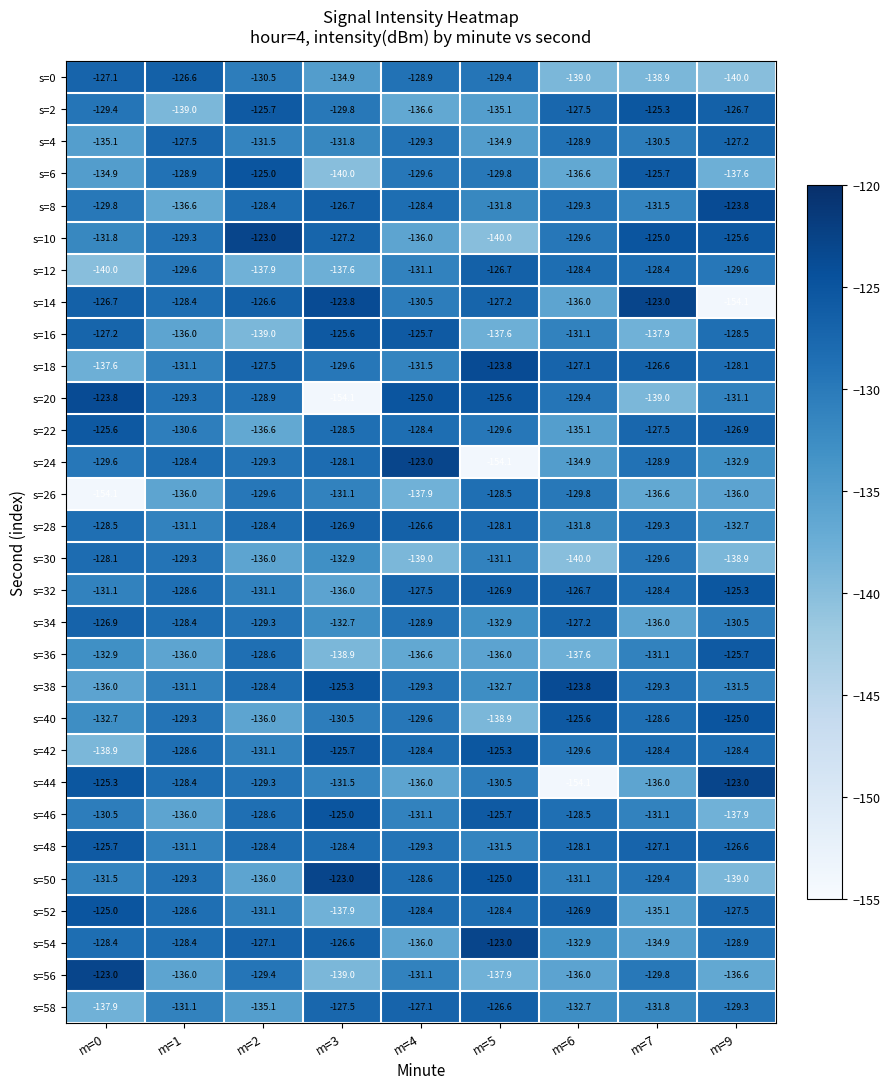

At which category is the sum across all series the highest?

m=2